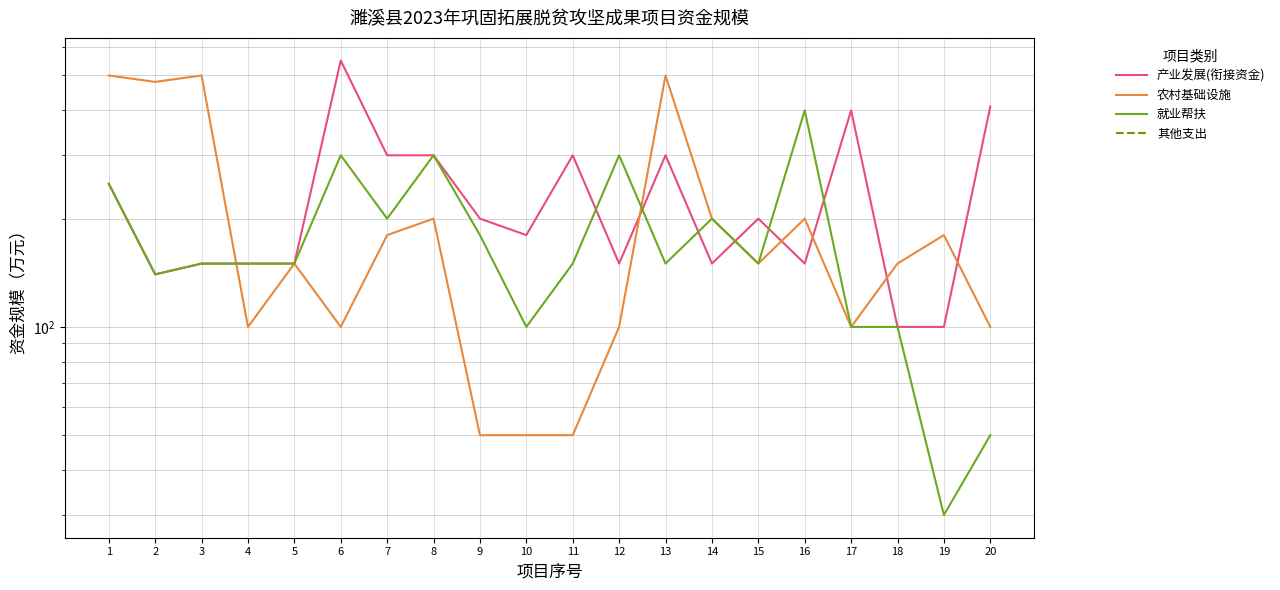

How many distinct data groups are displayed?

4